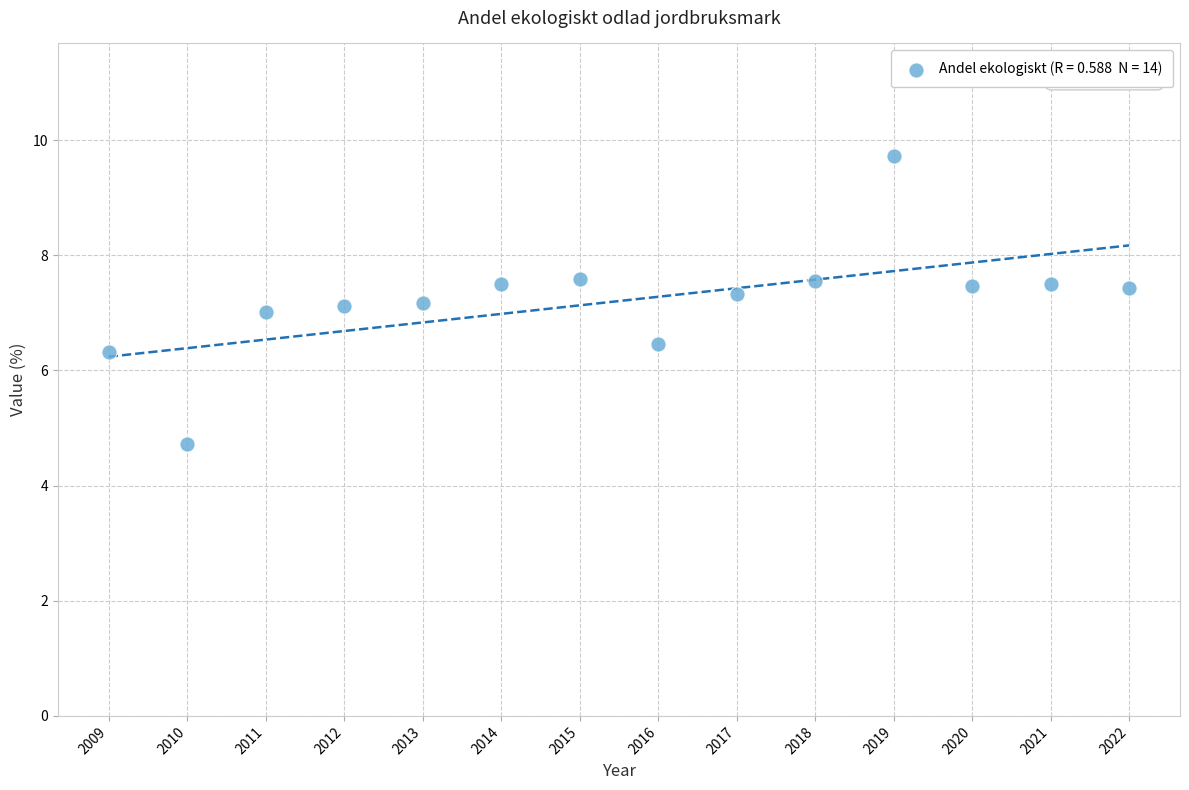

What is the range of X values (max minus min)?

13.0